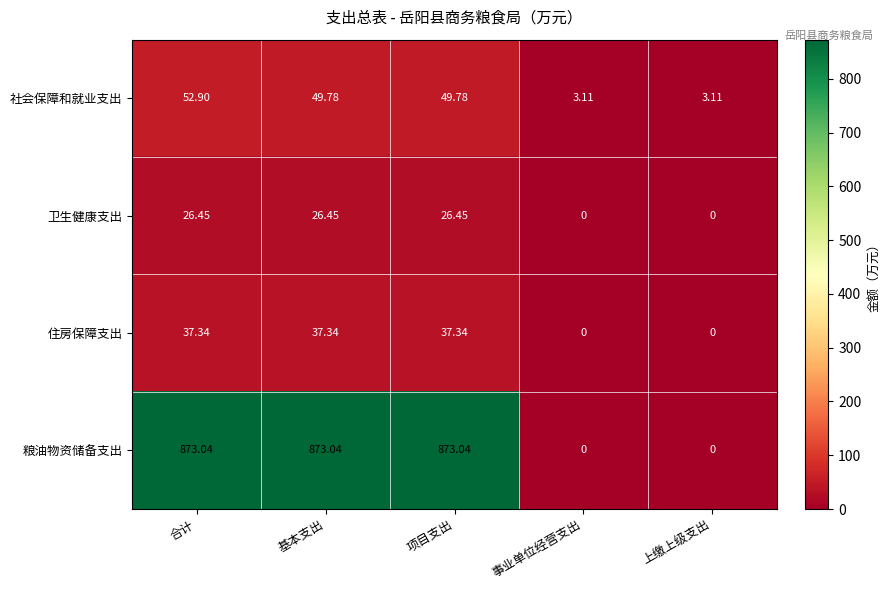

What is the difference between the highest and lowest values at 基本支出?

846.6